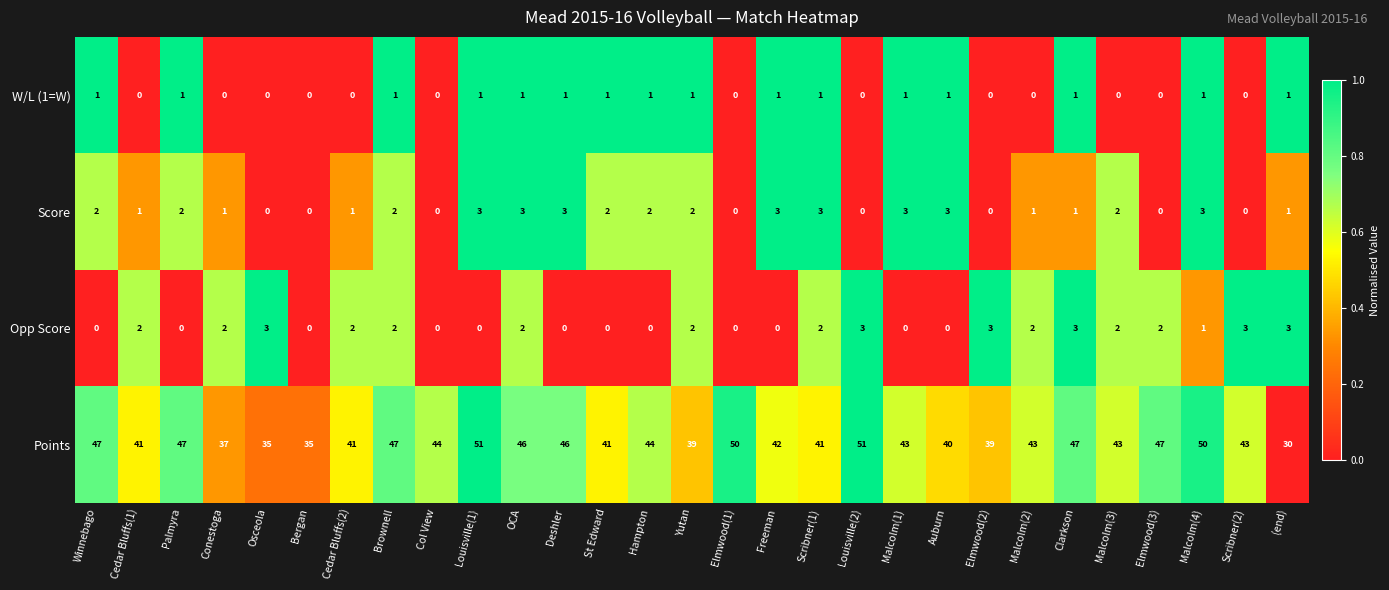

Which series has the largest total across all categories?

Points